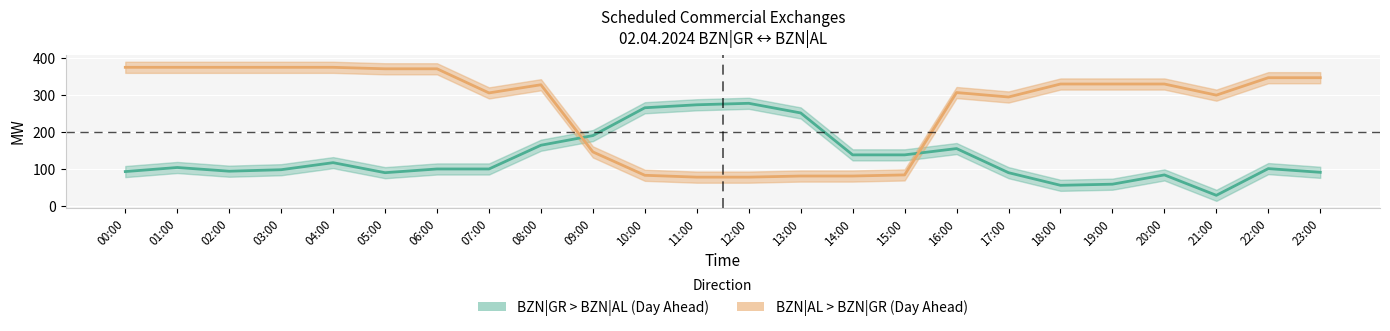

After their last crossing, which series has the higher values: BZN|GR > BZN|AL (Day Ahead) or BZN|AL > BZN|GR (Day Ahead)?

BZN|AL > BZN|GR (Day Ahead)